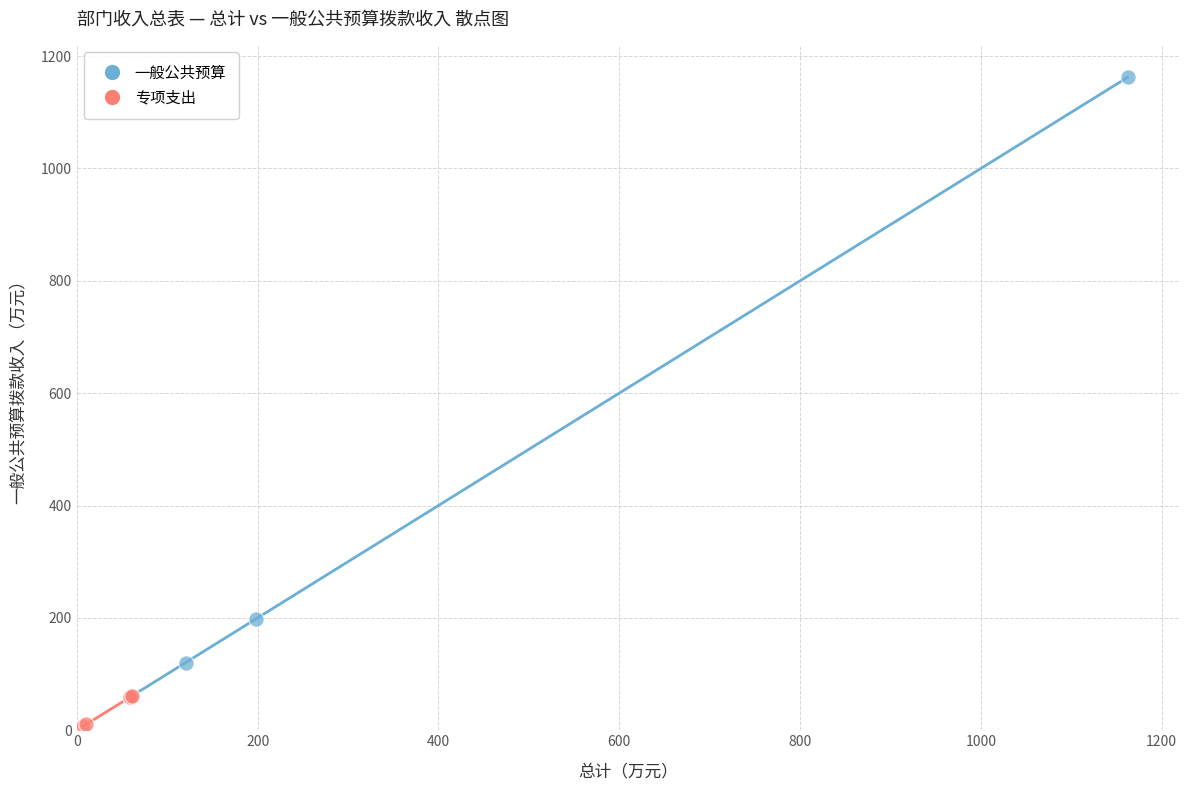

What are all the series names shown in the legend?

一般公共预算, 专项支出